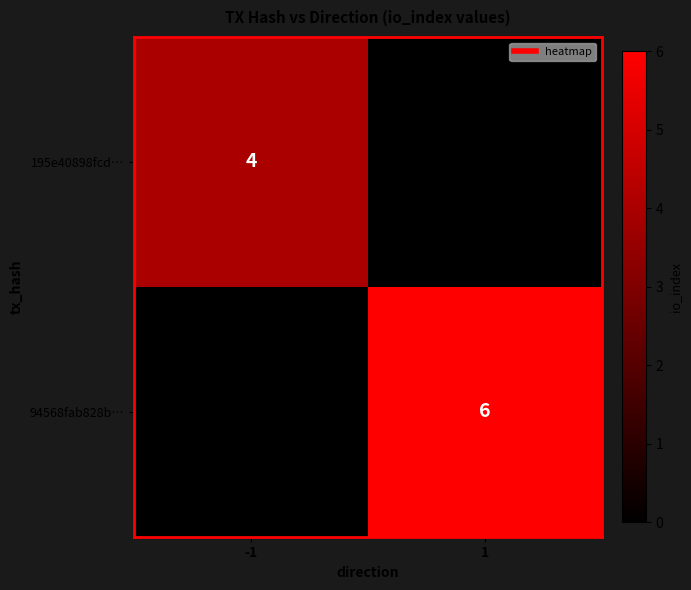

What is the maximum value for 195e40898fcd…?

4